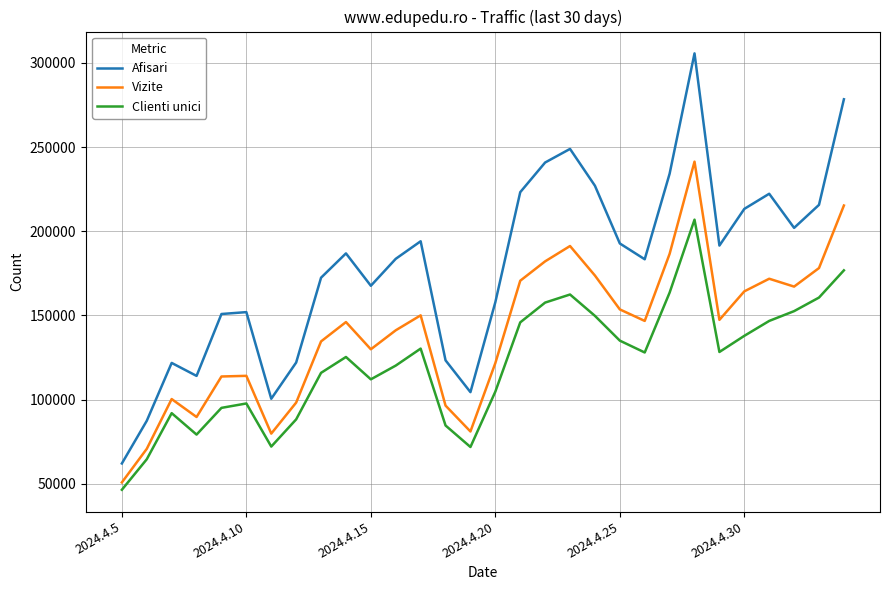

Which series has the largest total across all categories?

Afisari